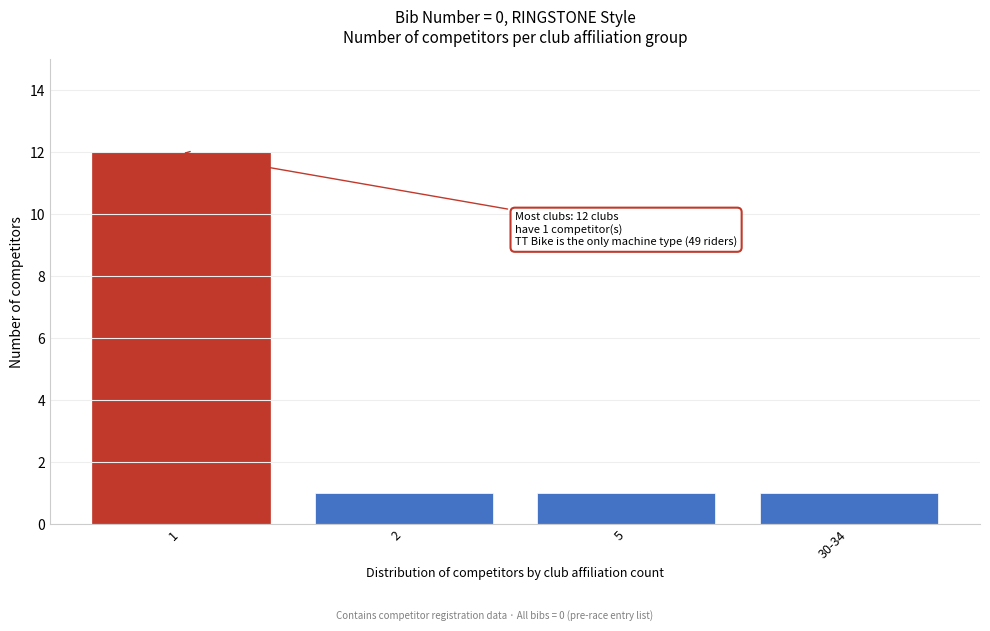

Reading left to right, extract all data points from this chart.

12	1	1	1